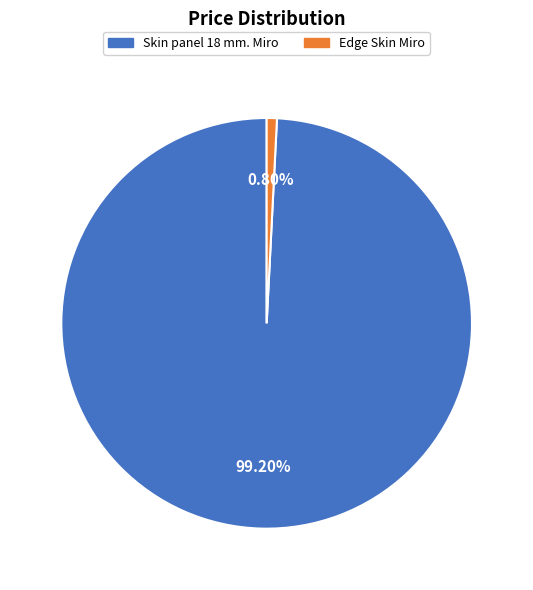

To the nearest percent, what percentage of the pie is Edge Skin Miro?

1%